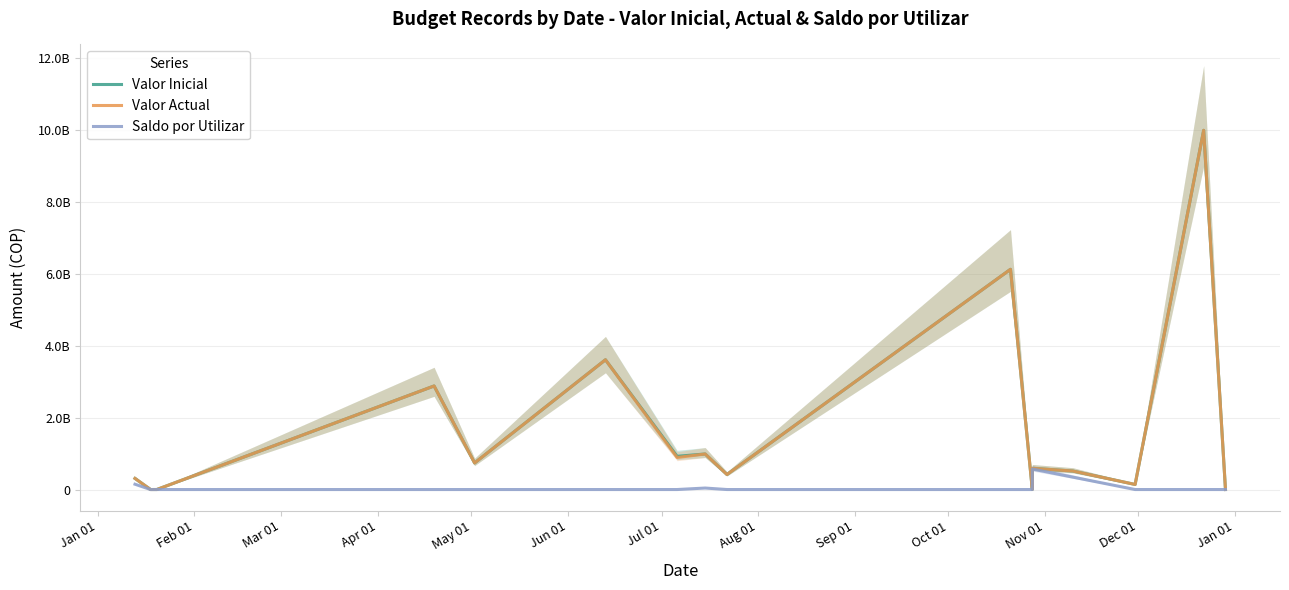

Is it true that Saldo por Utilizar equals -393254639.9 at Feb 01?

False